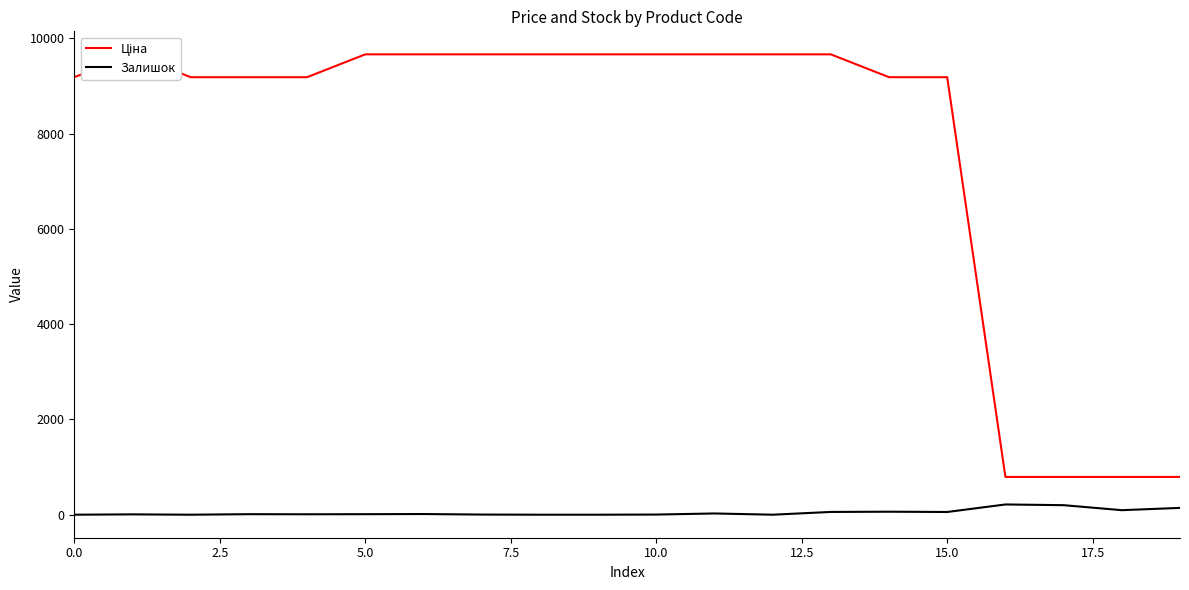

At which label is Залишок closest to 107?

18